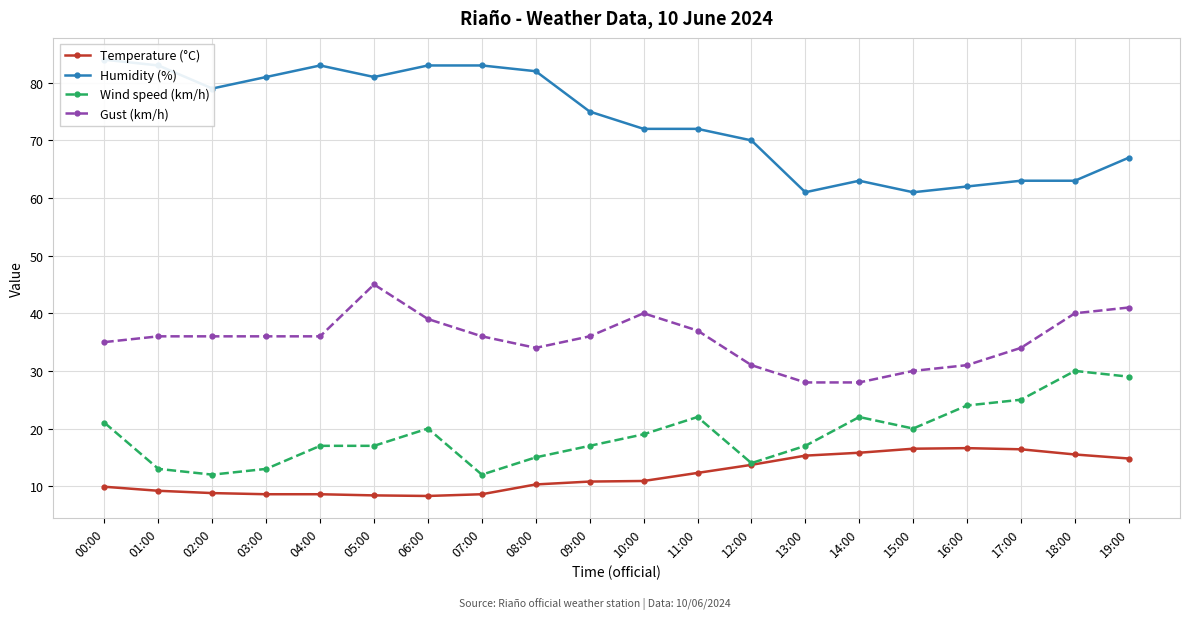

How many data points in Humidity (%) are above 75?

9